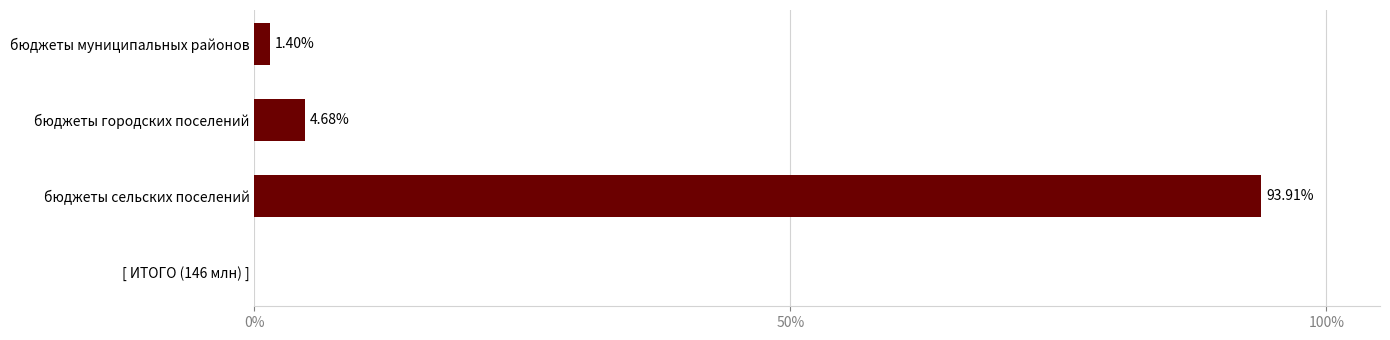

What is the difference between the values at бюджеты городских поселений and бюджеты сельских поселений?

89.2